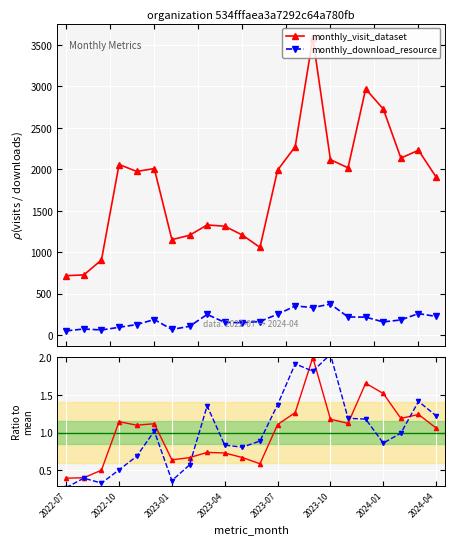

The monthly_download_resource series shows 2.6 at 14. True or false?

False